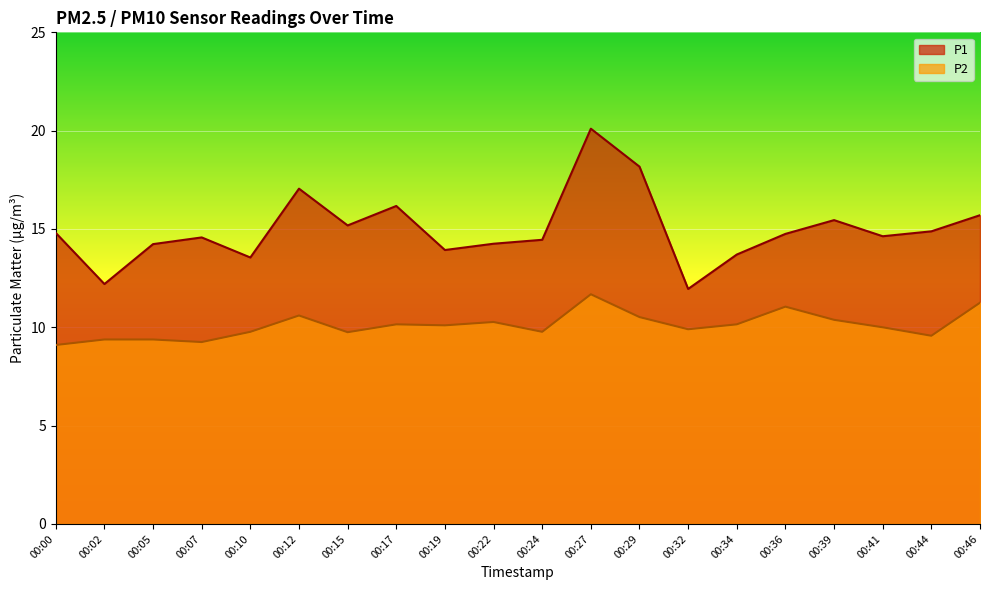

What is the sum of the P2 values at 00:34 and 00:27?

21.8